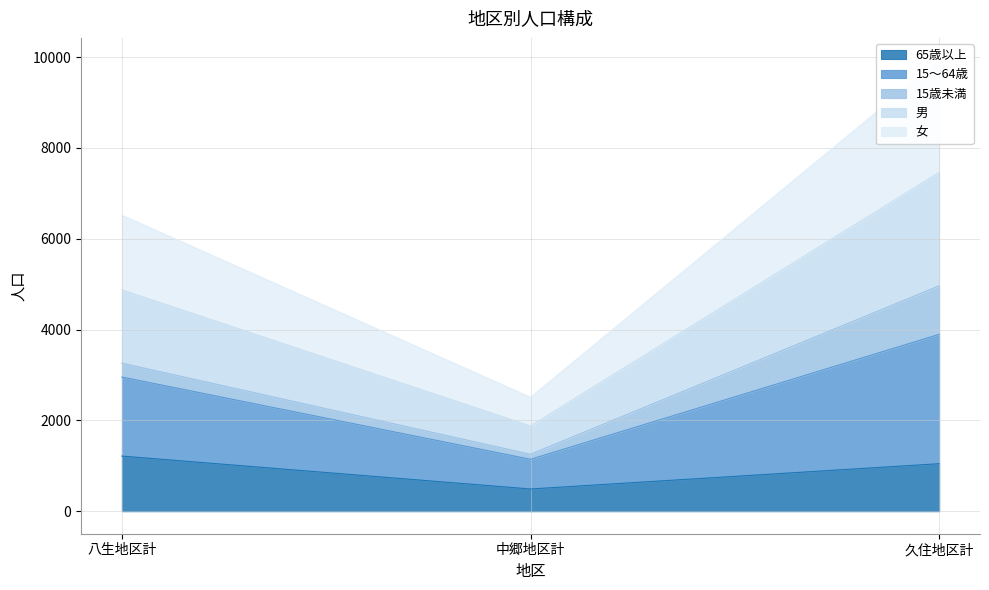

The 65歳以上 series shows 682 at 八生地区計. True or false?

False